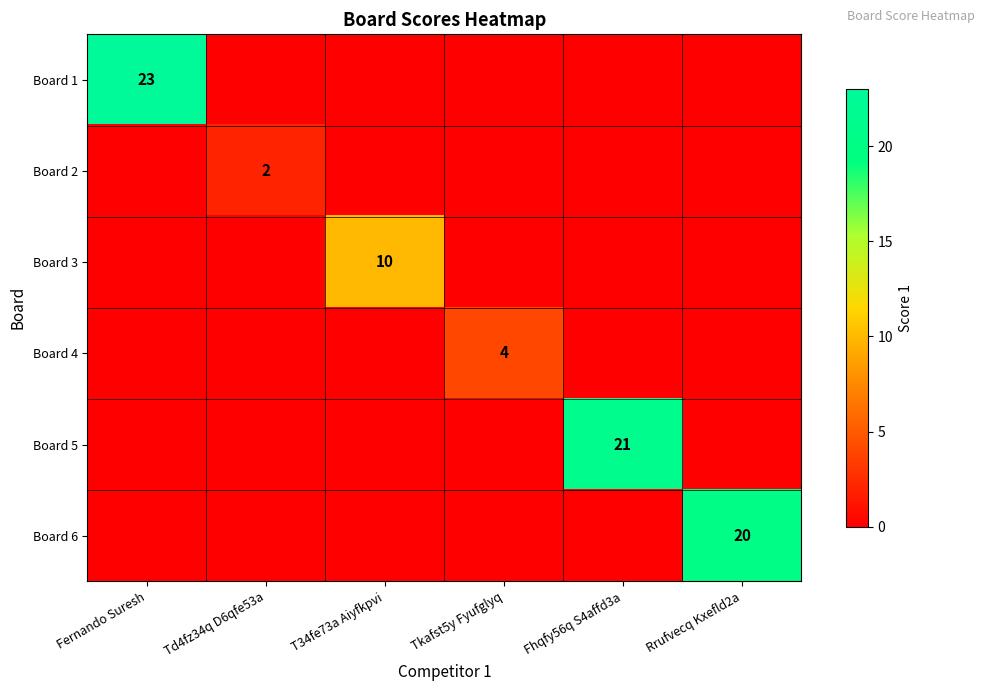

What is the total value across all series at T34fe73a Aiyfkpvi?

10